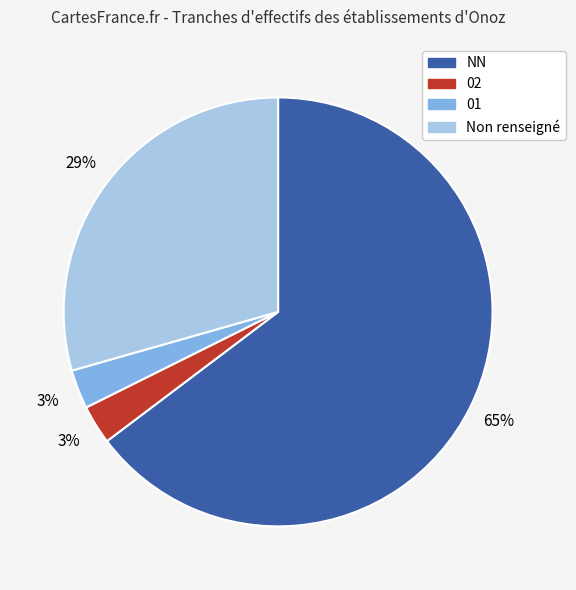

The 01 slice represents 3% of the pie. True or false?

True